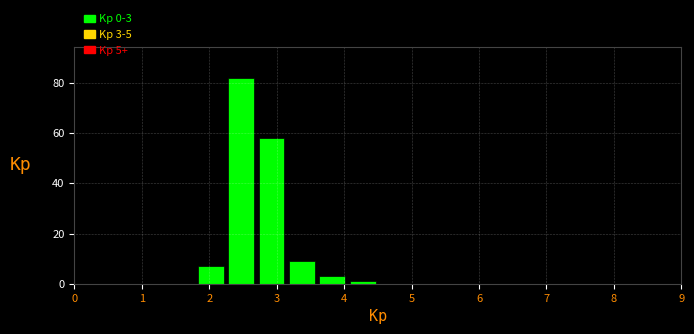

Which range on the x-axis has the tallest bar?

2.25 to 2.70